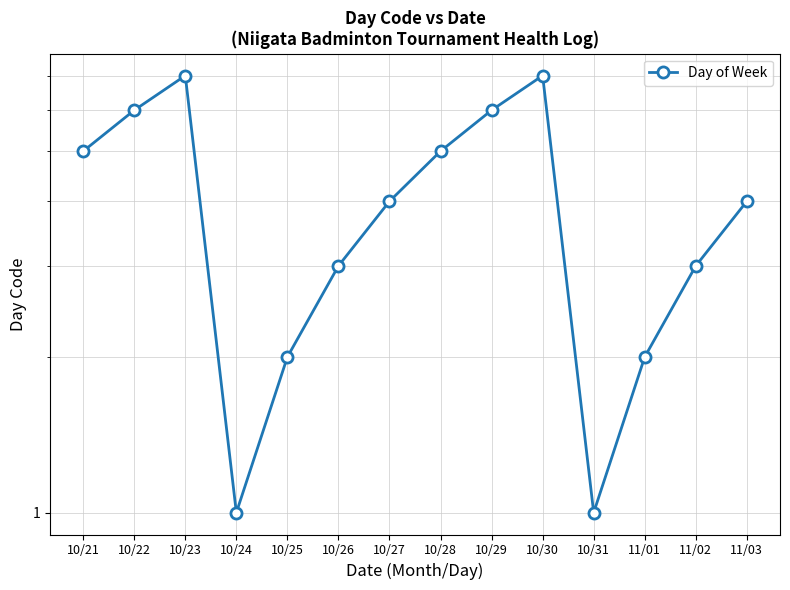

What is the sum of the values at 10/21 and 10/25?

7